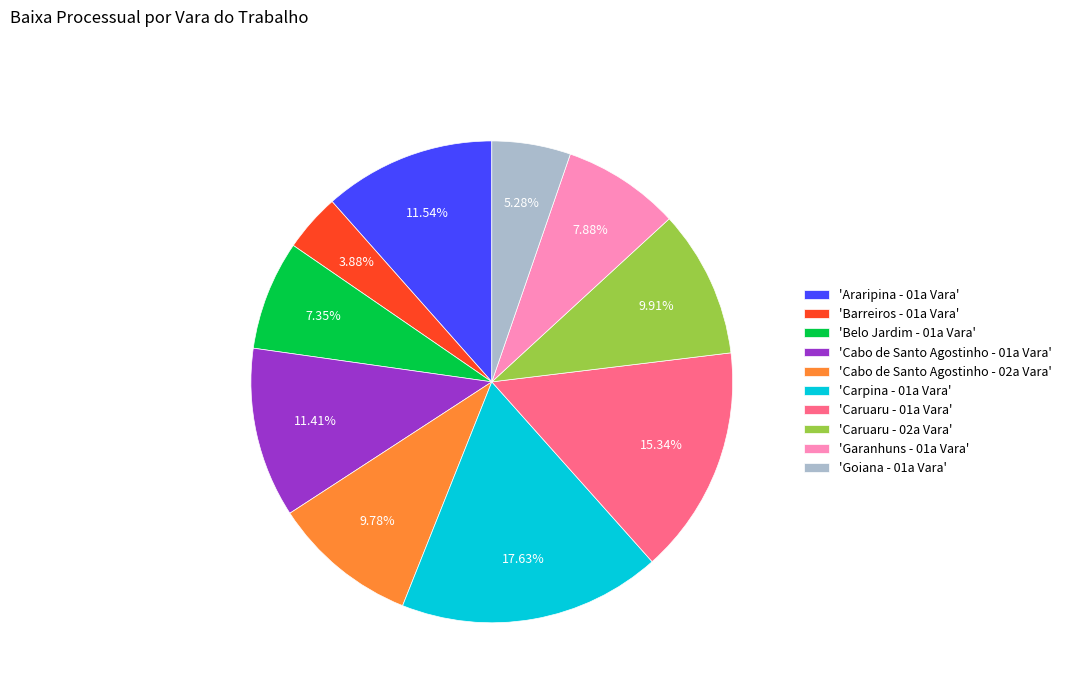

Count the number of slices in the pie.

10